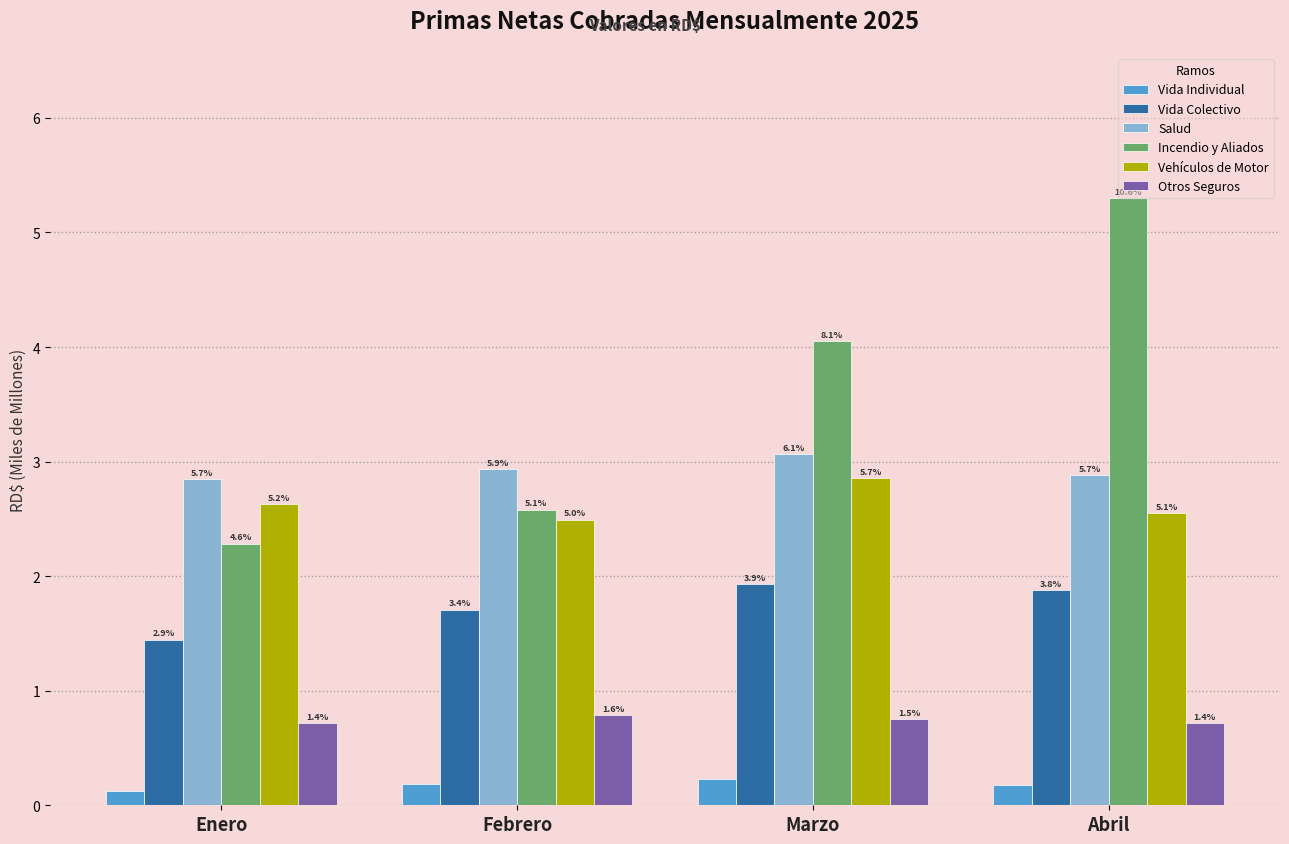

What is the sum of all Vehículos de Motor values?

10.5